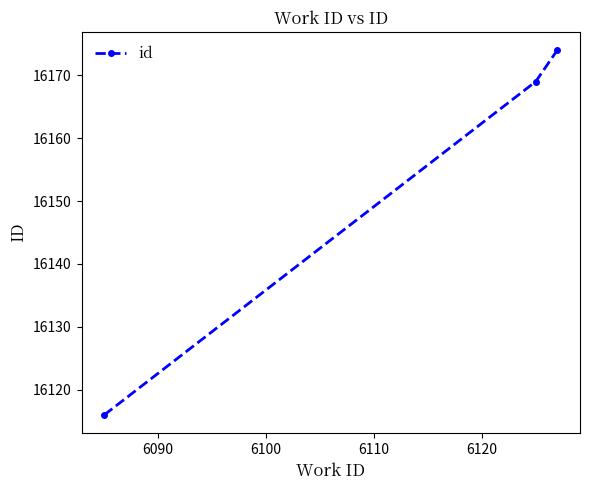

Count the number of categories in the chart.

3